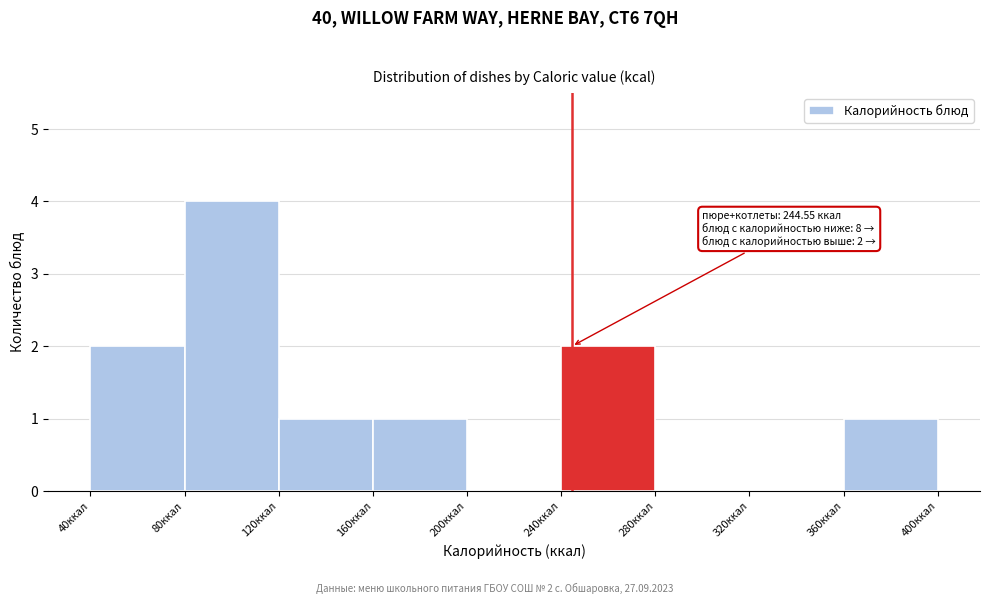

Over which range of the x-axis is the bar tallest?

80 to 120